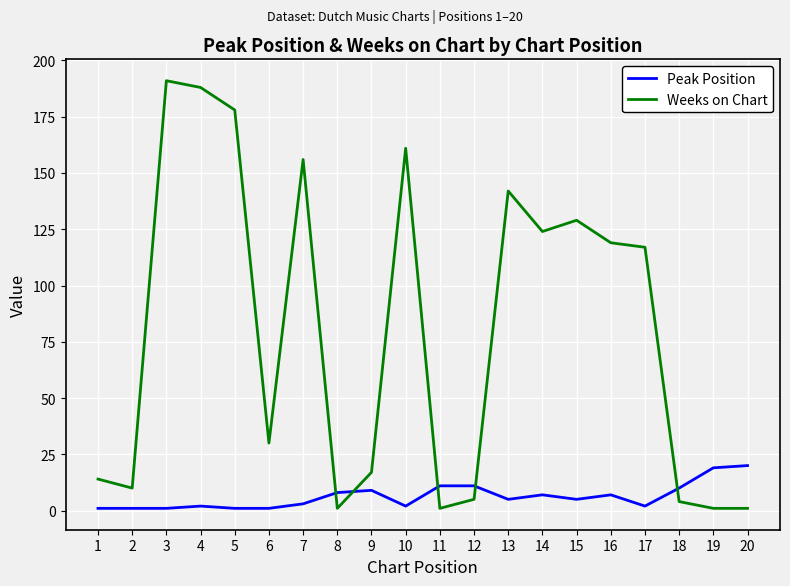

Reading right to left, transcribe all the data shown in this chart.

Peak Position: 20=20	19=19	18=10	17=2	16=7	15=5	14=7	13=5	12=11	11=11	10=2	9=9	8=8	7=3	6=1	5=1	4=2	3=1	2=1	1=1
Weeks on Chart: 20=1	19=1	18=4	17=117	16=119	15=129	14=124	13=142	12=5	11=1	10=161	9=17	8=1	7=156	6=30	5=178	4=188	3=191	2=10	1=14